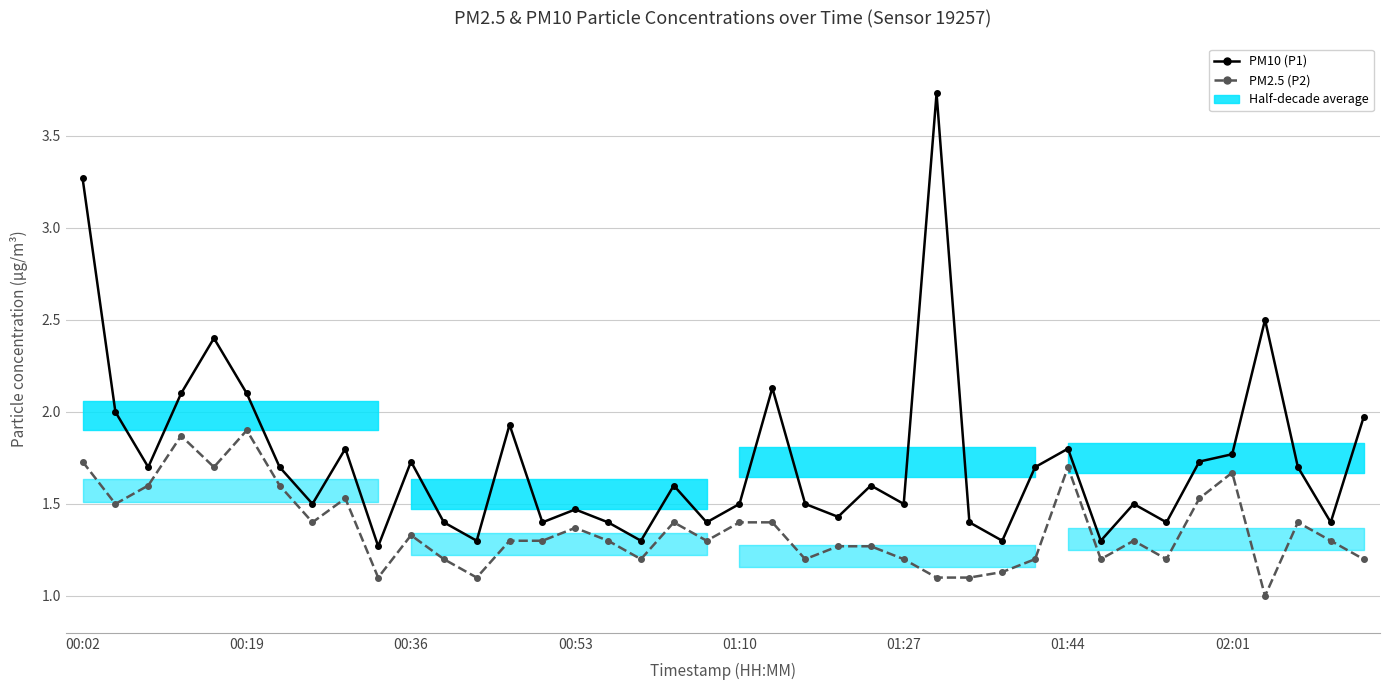

Is the value of PM2.5 (P2) at 9 greater than the value of PM10 (P1) at 36?

No